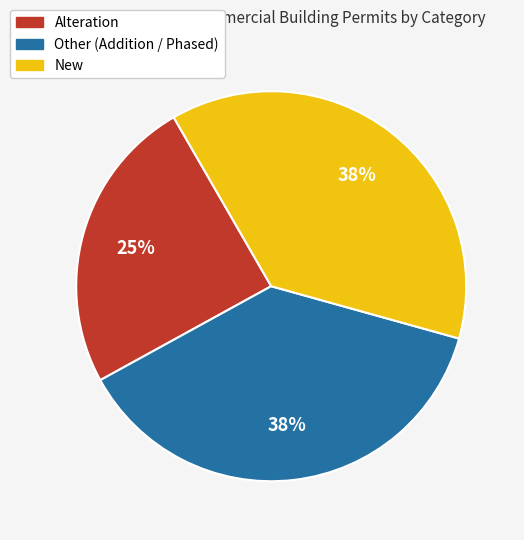

How many slices are in this pie chart?

3